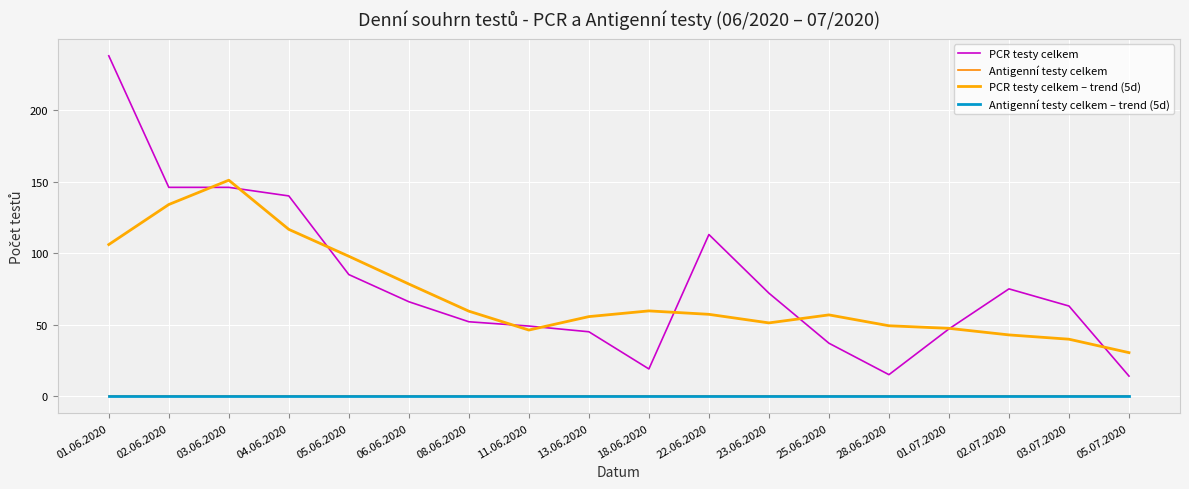

Is it true that PCR testy celkem equals 177.4 at 22.06.2020?

False